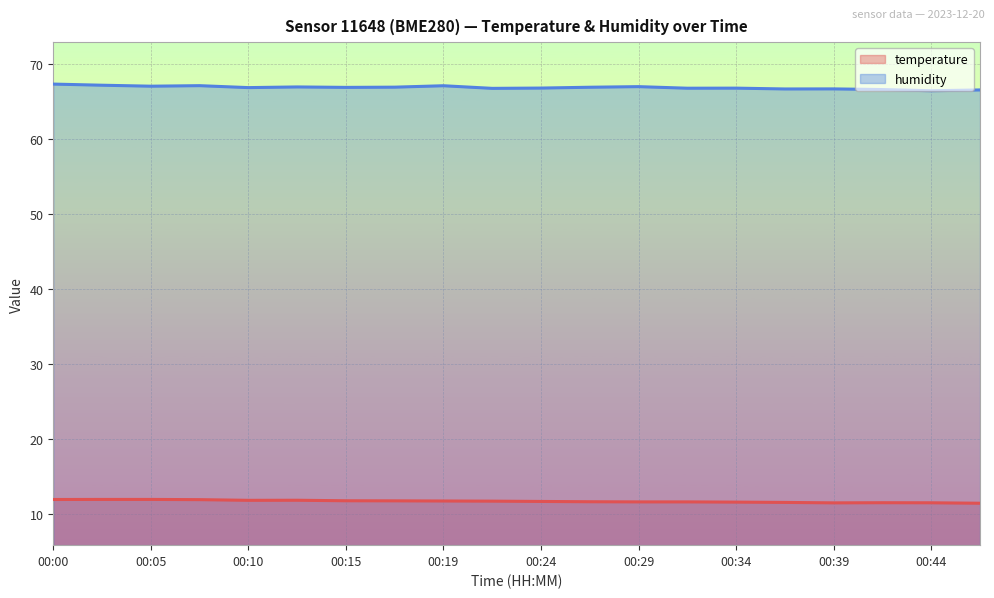

The value of humidity at 00:05 is 67.1. True or false?

True